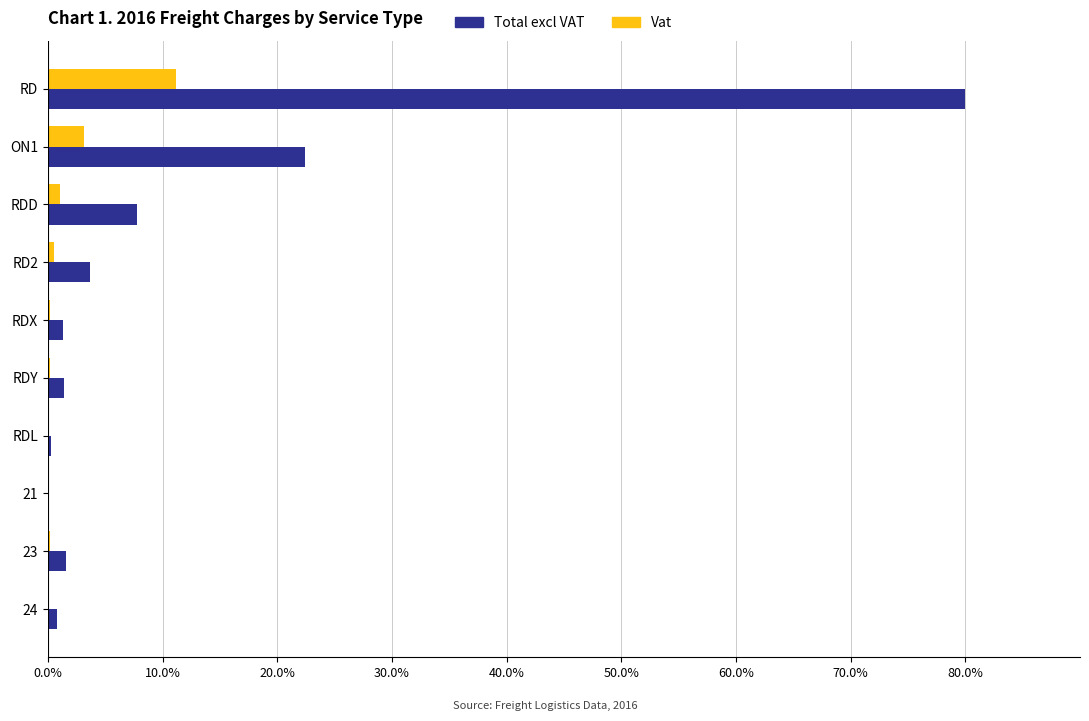

Where is Vat nearest to the value 5?

ON1